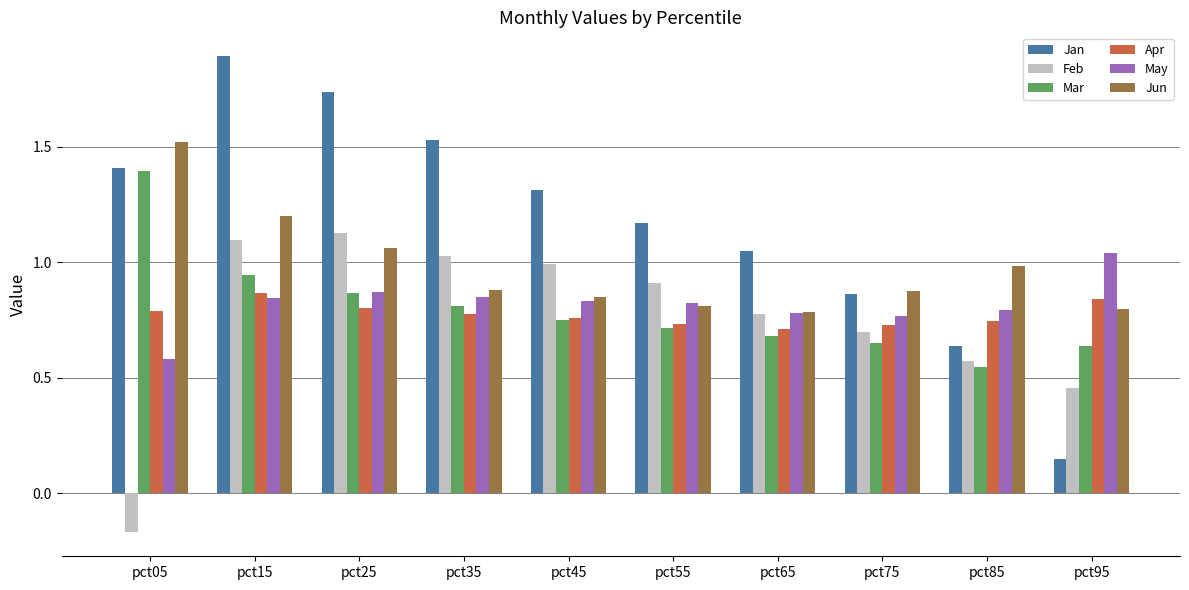

Where is Feb nearest to the value 0?

pct05